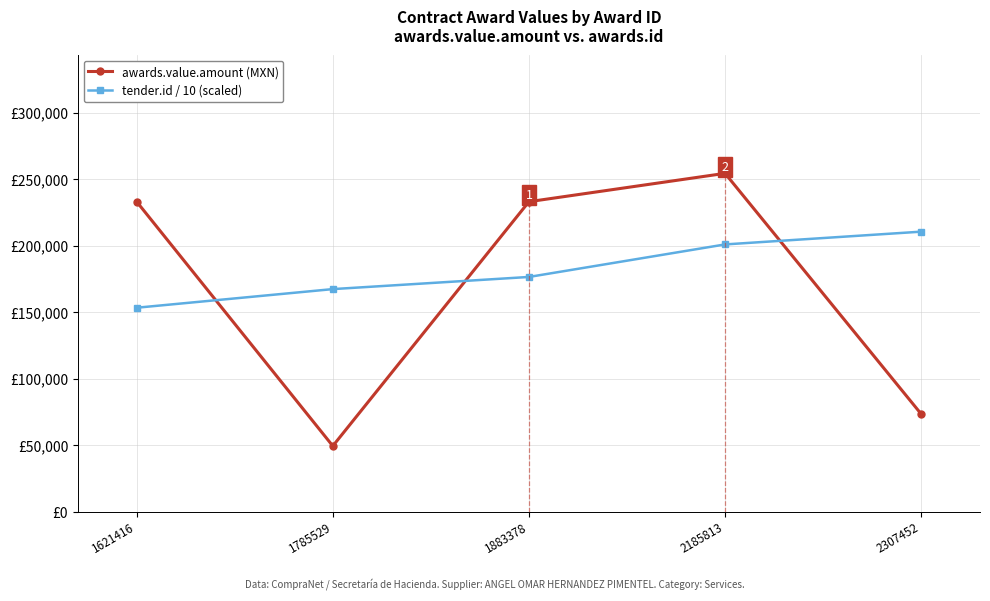

What is the sum of all tender.id / 10 (scaled) values?

908478.5